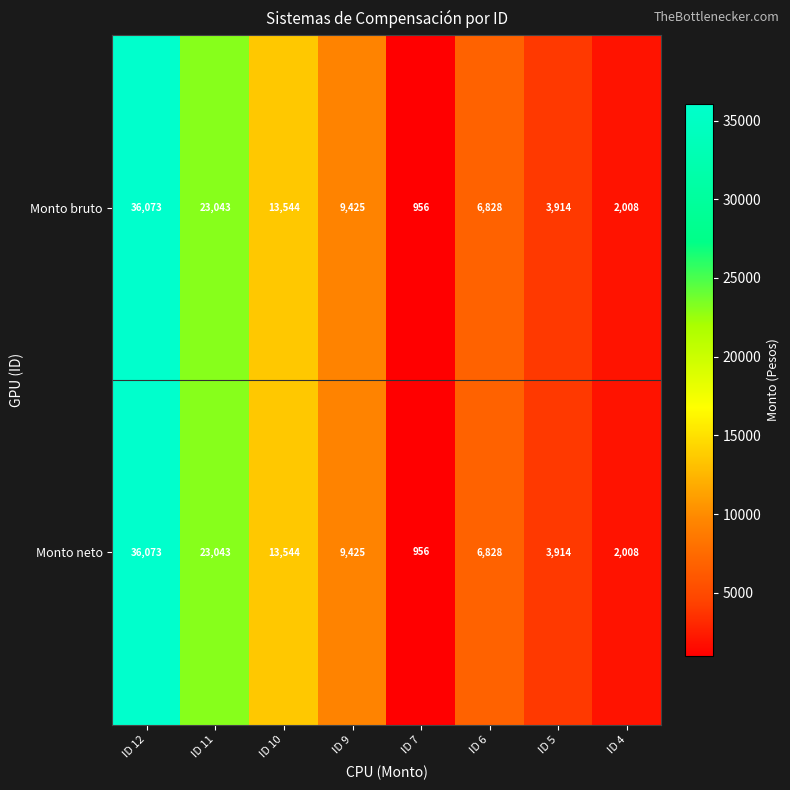

True or false: Monto bruto has a value of 6828 at ID 6.

True